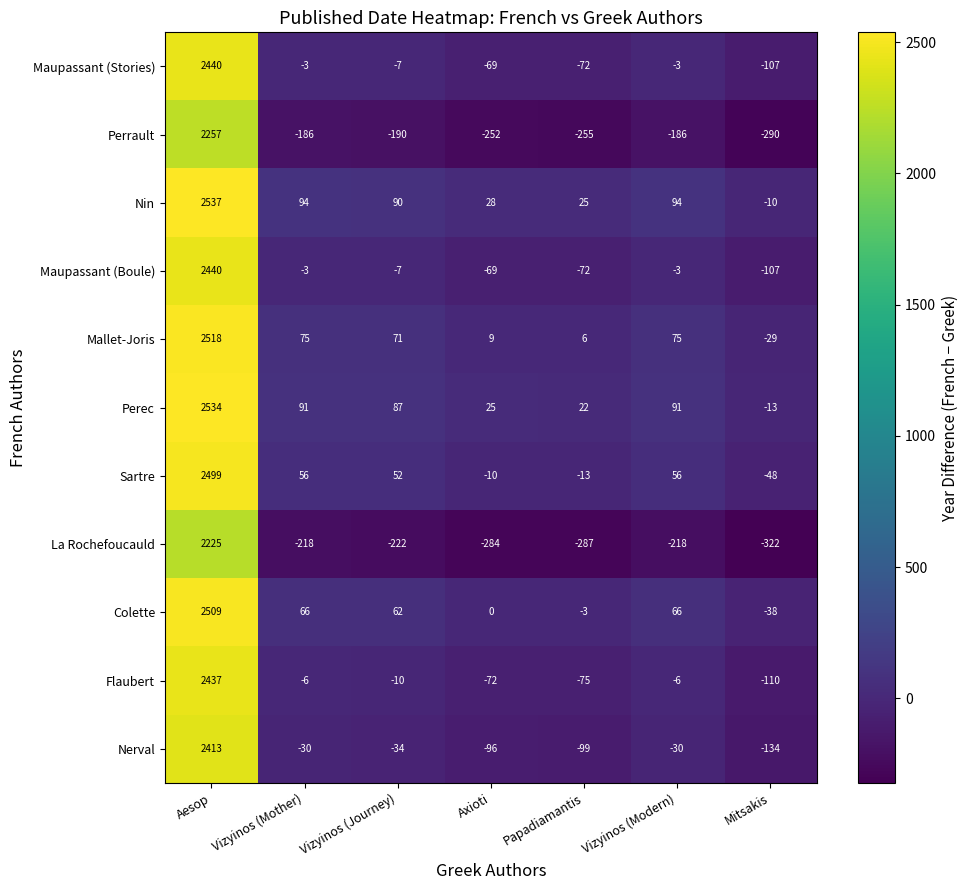

Count the number of categories in the chart.

7